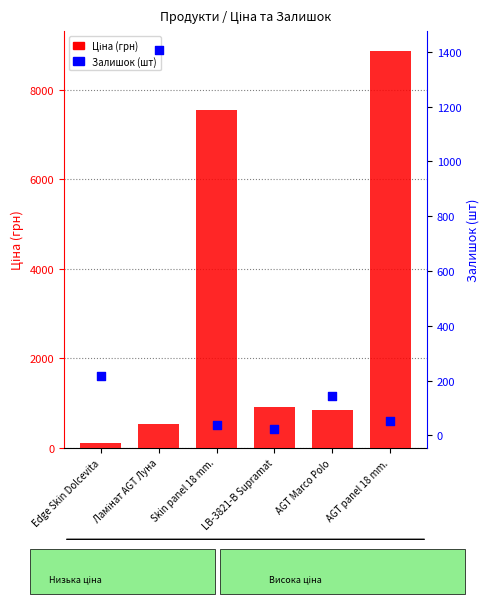

What is the total value across all series at AGT Marco Polo?

986.8